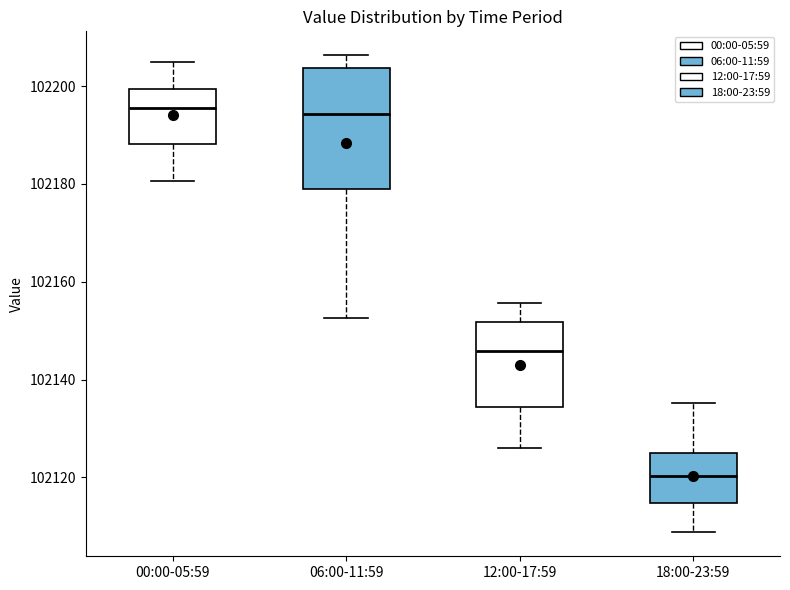

Reading left to right, read every box against the y-axis: the position of its median line, the range the box covers, and the ends of its whiskers. The values are not printed on the chart, so give them approximately, as read against the axis.

00:00-05:59: median 102196, box 102188 to 102200, whiskers 102180 to 102204
06:00-11:59: median 102194, box 102178 to 102204, whiskers 102152 to 102206
12:00-17:59: median 102146, box 102134 to 102152, whiskers 102126 to 102156
18:00-23:59: median 102120, box 102114 to 102124, whiskers 102108 to 102136